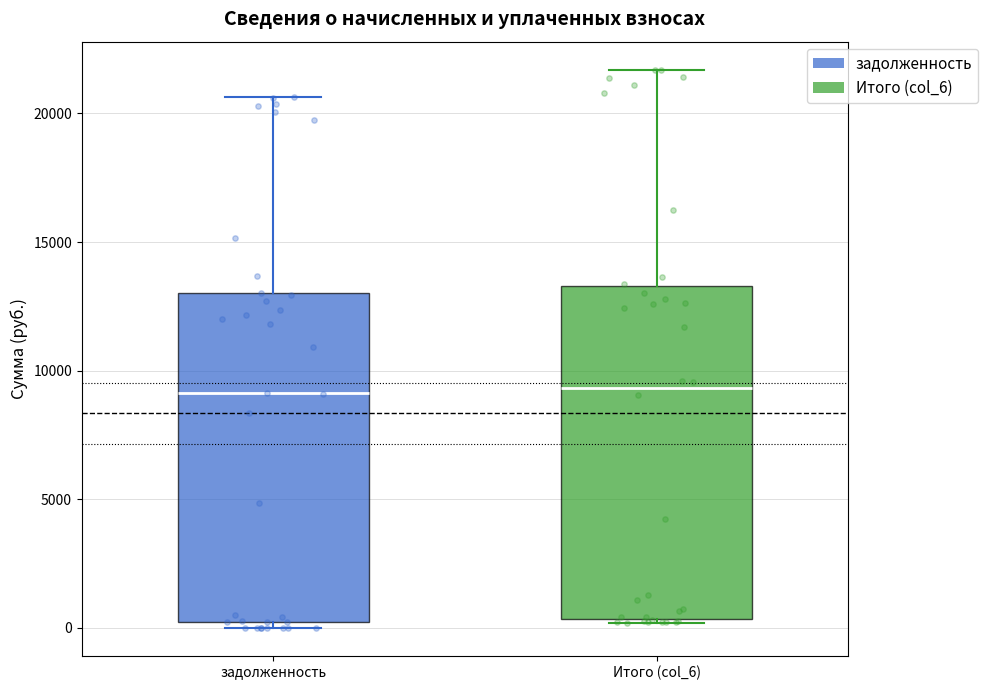

Reading left to right, read every box against the y-axis: the position of its median line, the range the box covers, and the ends of its whiskers. The values are not printed on the chart, so give them approximately, as read against the axis.

задолженность: median 9000, box 0 to 13000, whiskers 0 (just below the box's lower edge) to 20500
Итого (col_6): median 9500, box 500 to 13500, whiskers 0 to 21500